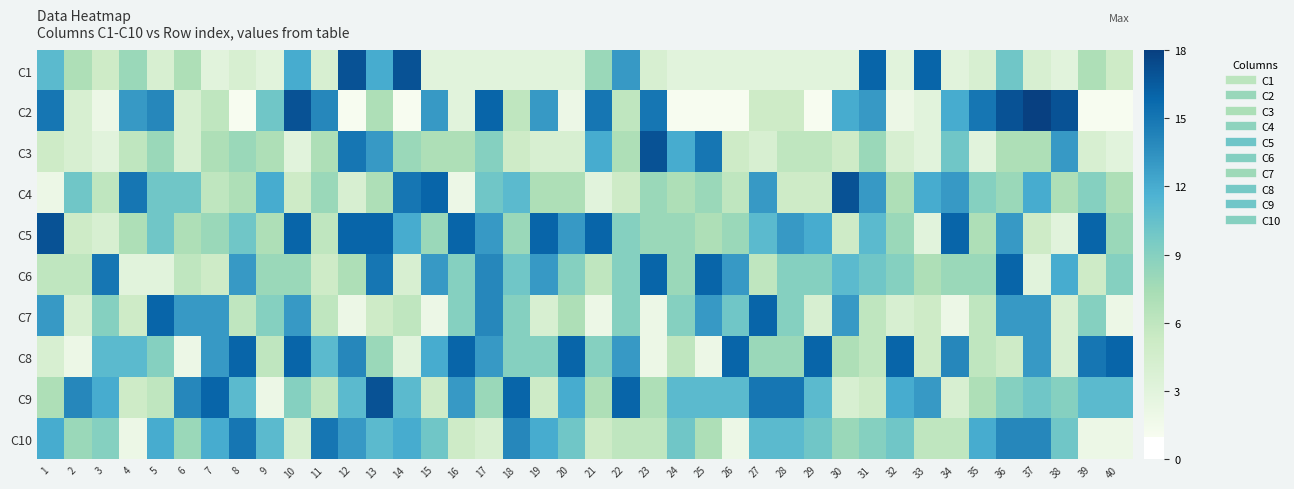

Rank the series at 36 from highest to lowest value.

C2, C6, C10, C5, C7, C1, C9, C4, C3, C8